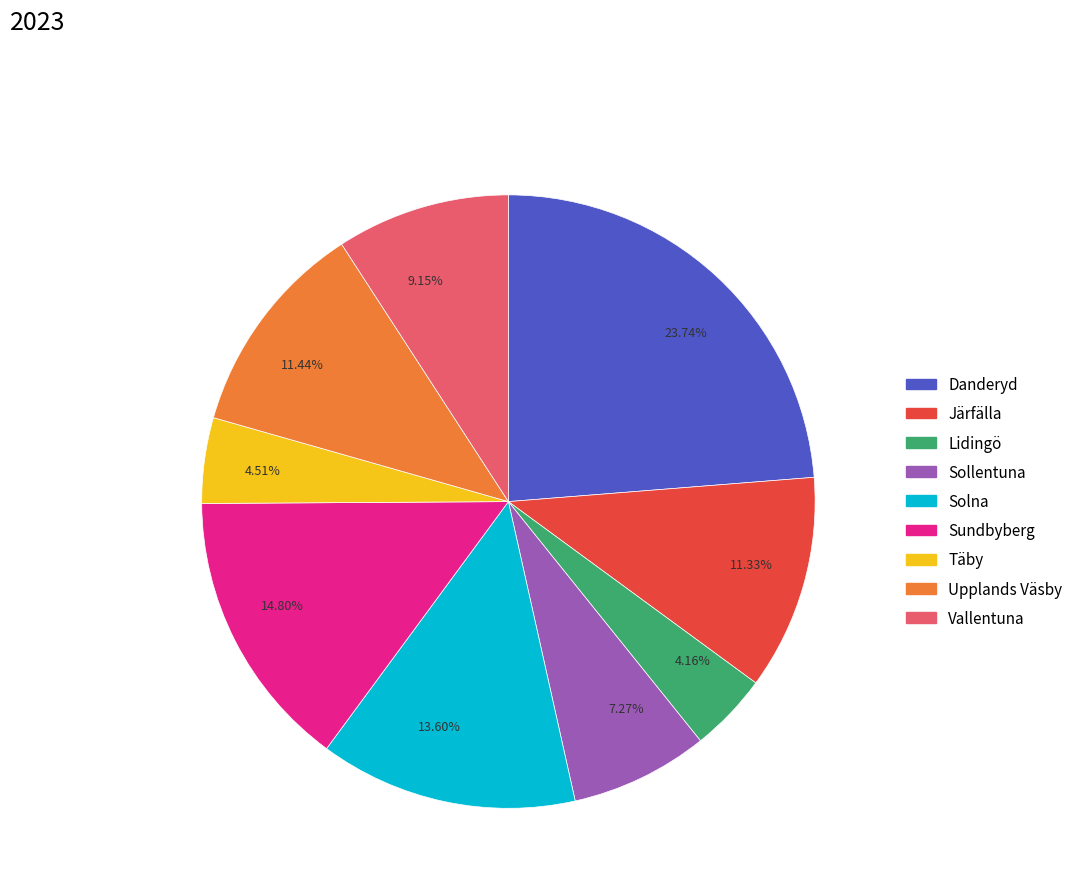

Approximately how many times larger is the value at Sundbyberg compared to Lidingö?

3.6